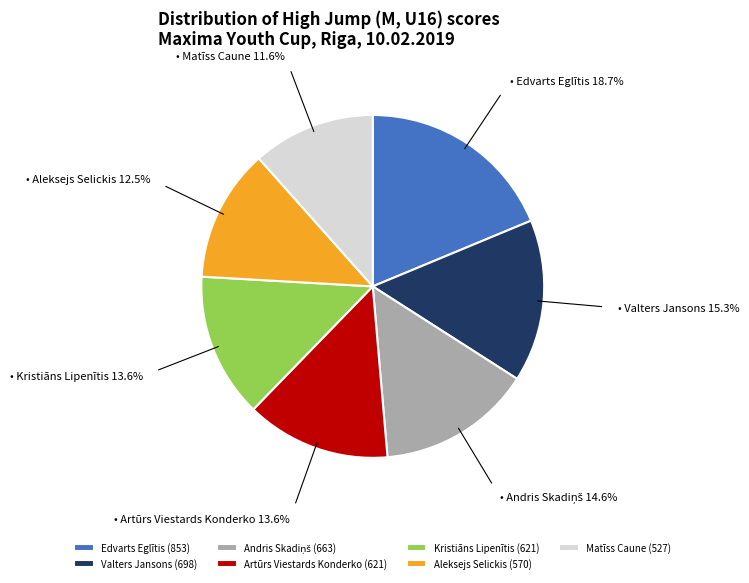

To the nearest percent, what is the combined percentage of Edvarts Eglītis and Valters Jansons?

34%